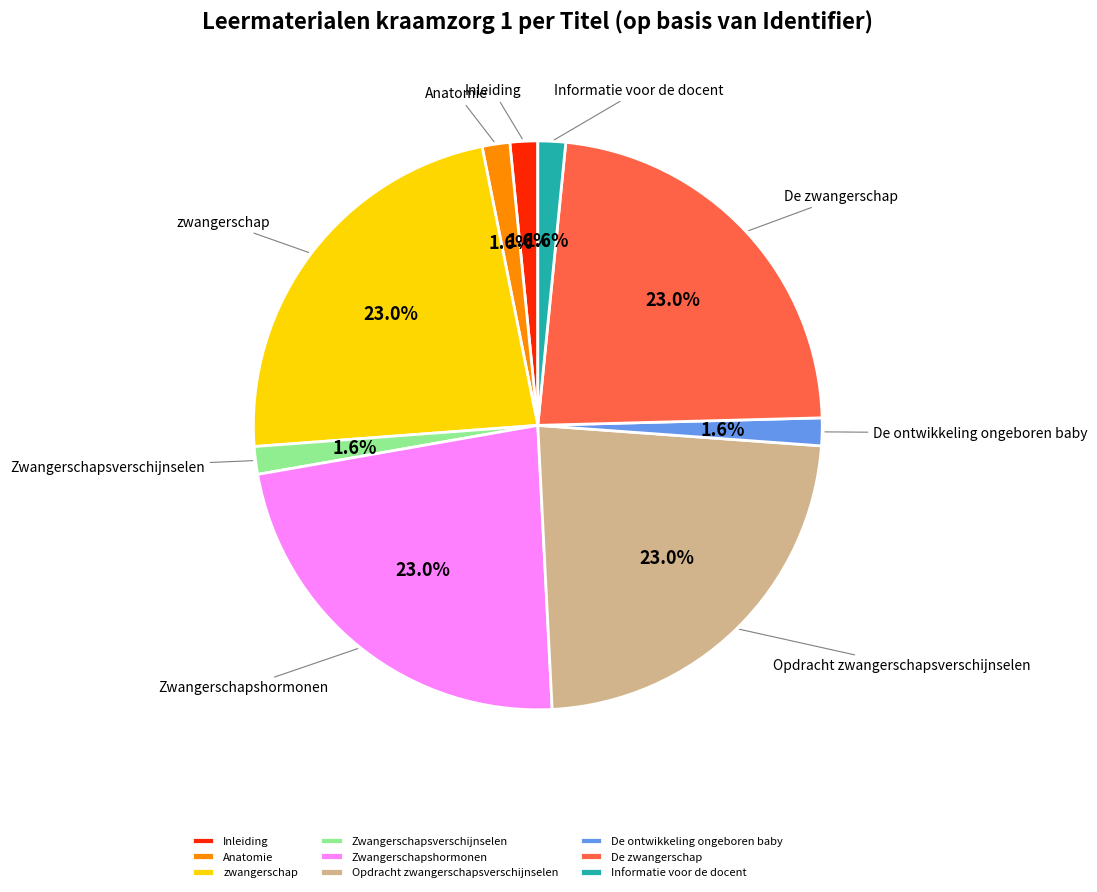

Which has a higher value, Zwangerschapsverschijnselen or Opdracht zwangerschapsverschijnselen?

Opdracht zwangerschapsverschijnselen